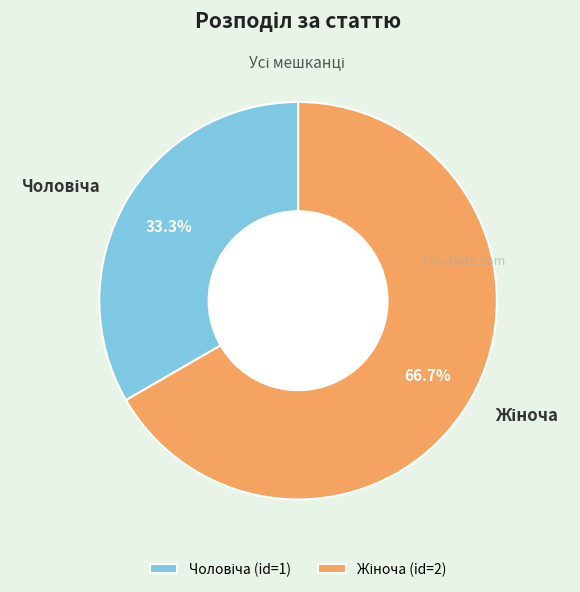

Is there any slice that represents more than half of the pie?

Yes